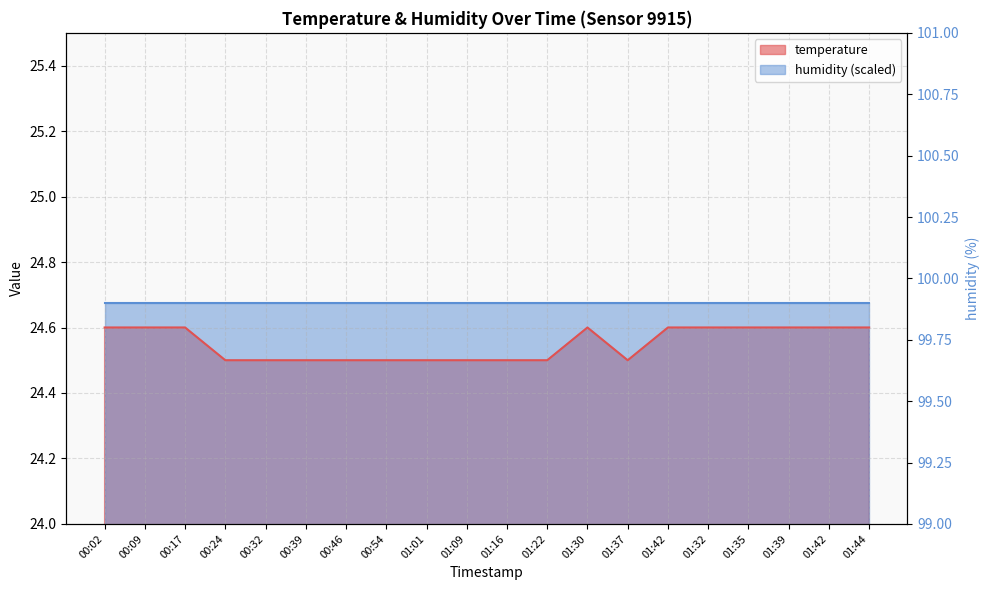

What is the ratio of the value at 00:46 to the value at 00:24?

1.0